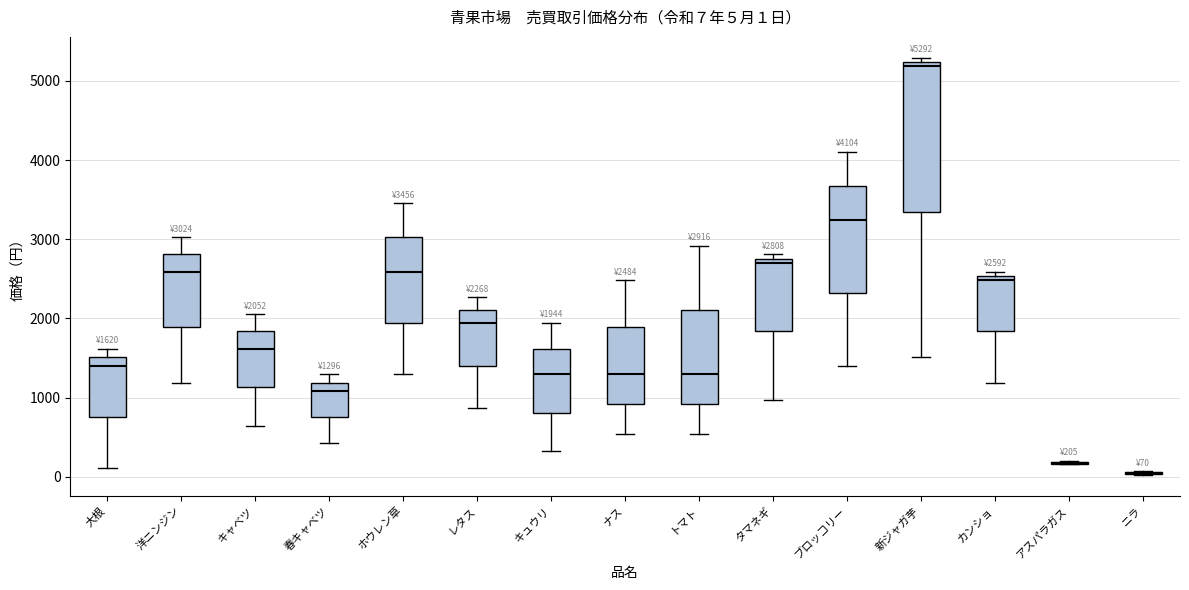

Which box is the tallest, from its lower edge to its upper edge?

新ジャガ芋